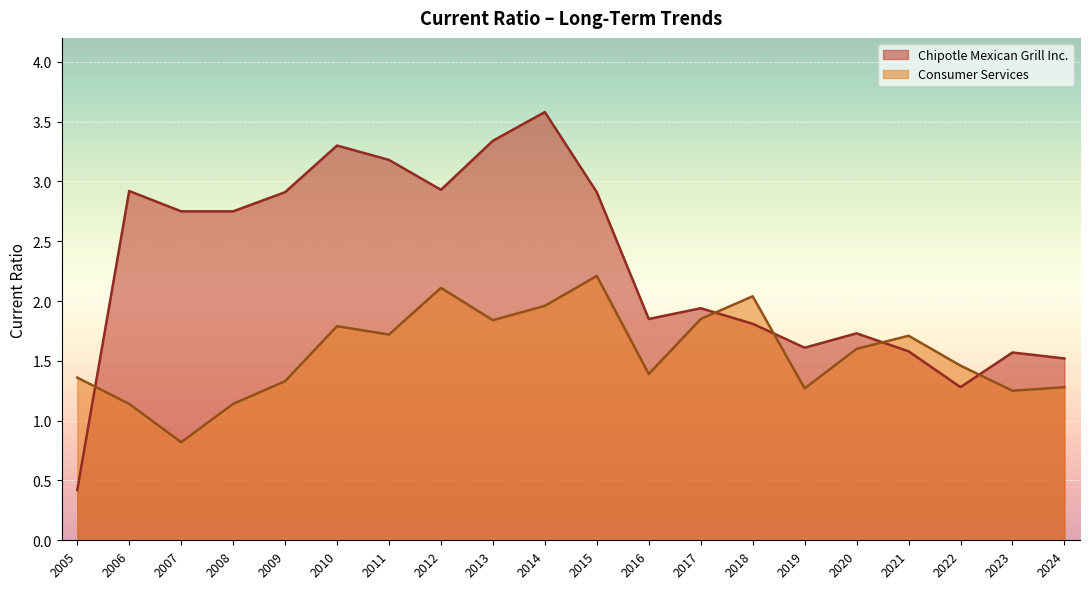

Is the value of Chipotle Mexican Grill Inc. at 2020 greater than the value of Consumer Services at 2013?

No